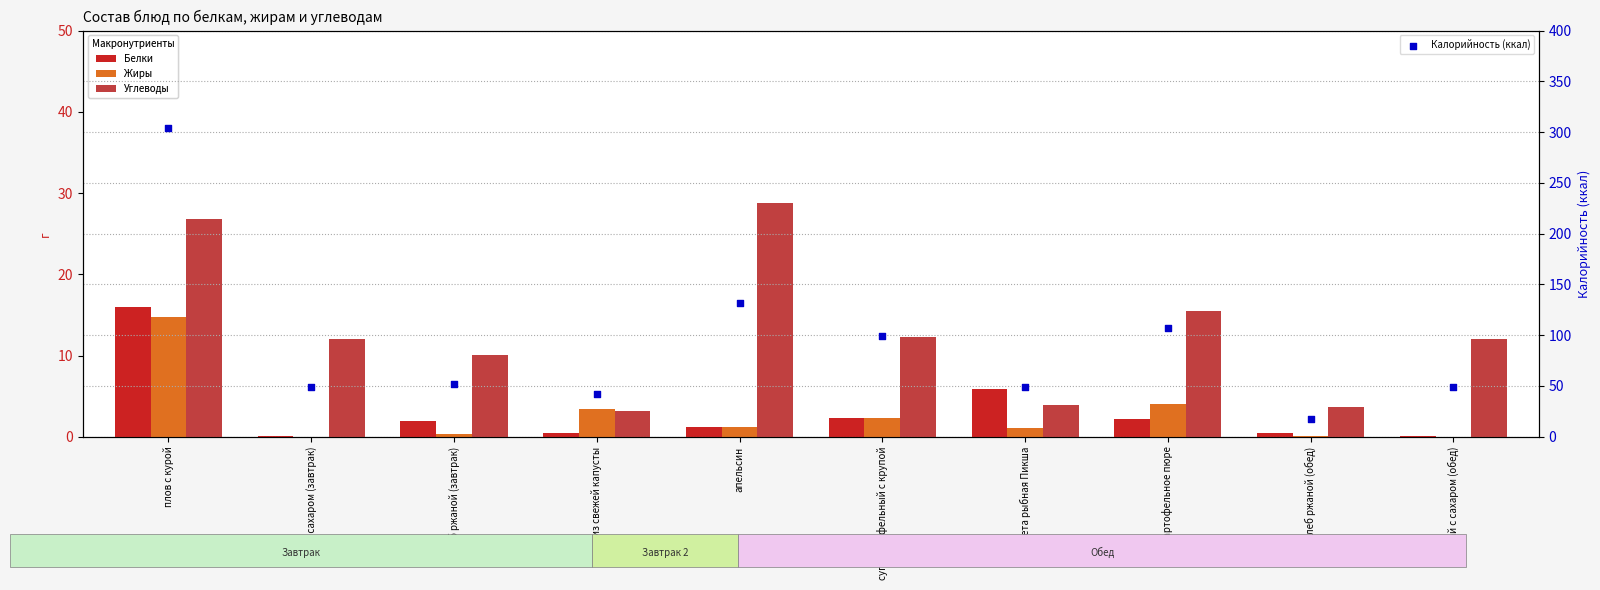

What are all the series names shown in the legend?

Белки, Жиры, Углеводы, Калорийность (ккал)